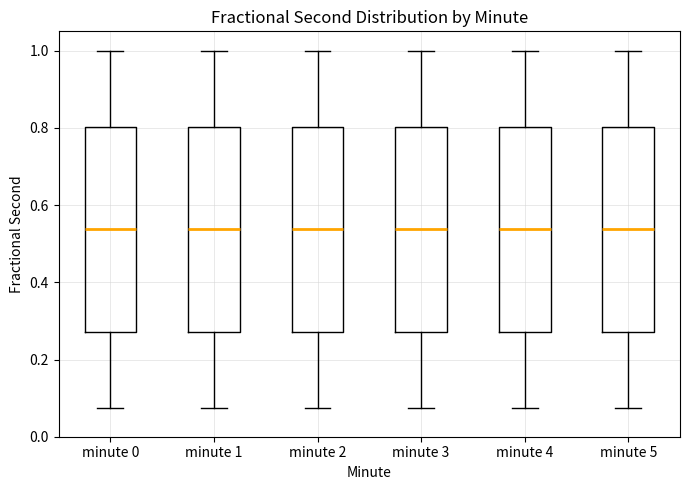

Where is the upper edge of the box for minute 1 on the y-axis? The values are not printed on the chart, so give them approximately, as read against the axis.

0.80